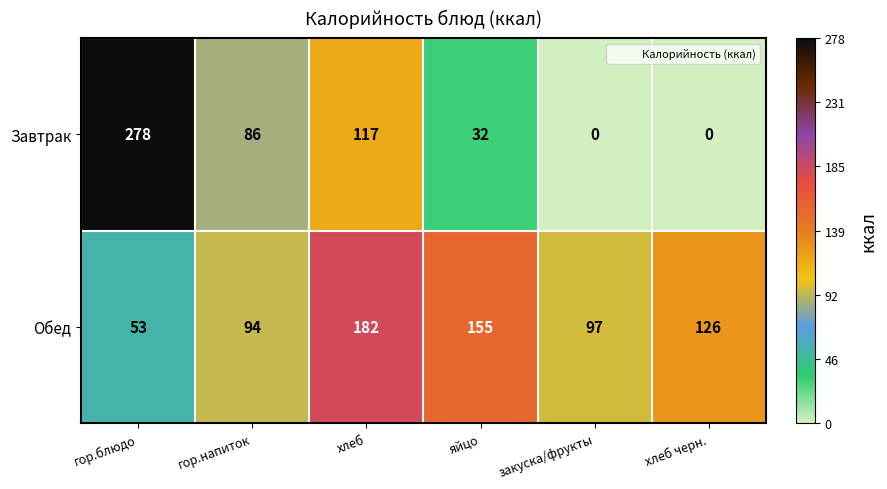

What is the difference between the highest and lowest values at гор.напиток?

8